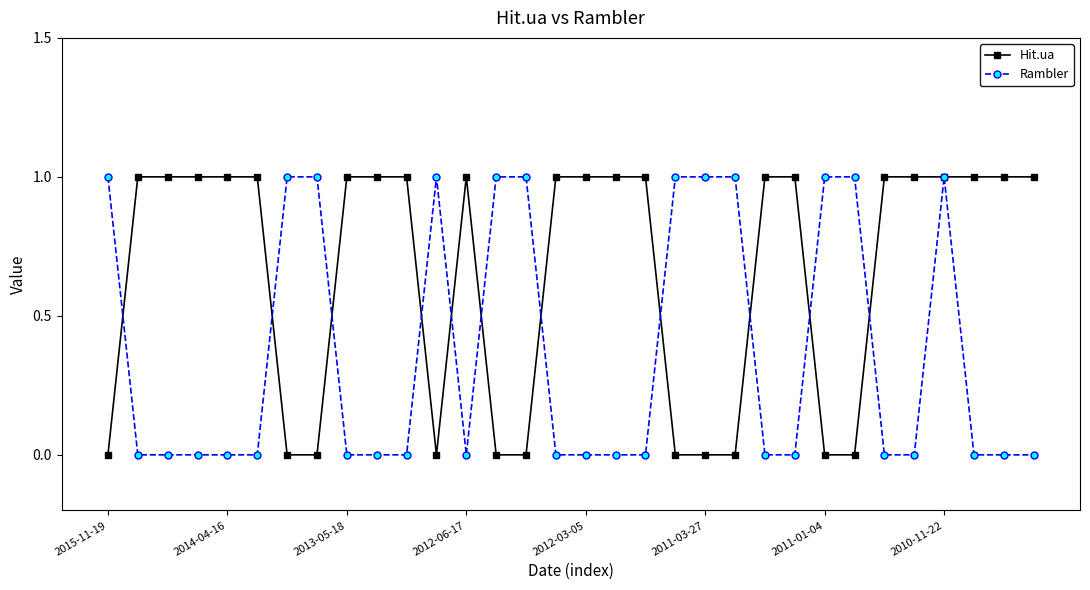

True or false: Hit.ua and Rambler cross at least once.

True